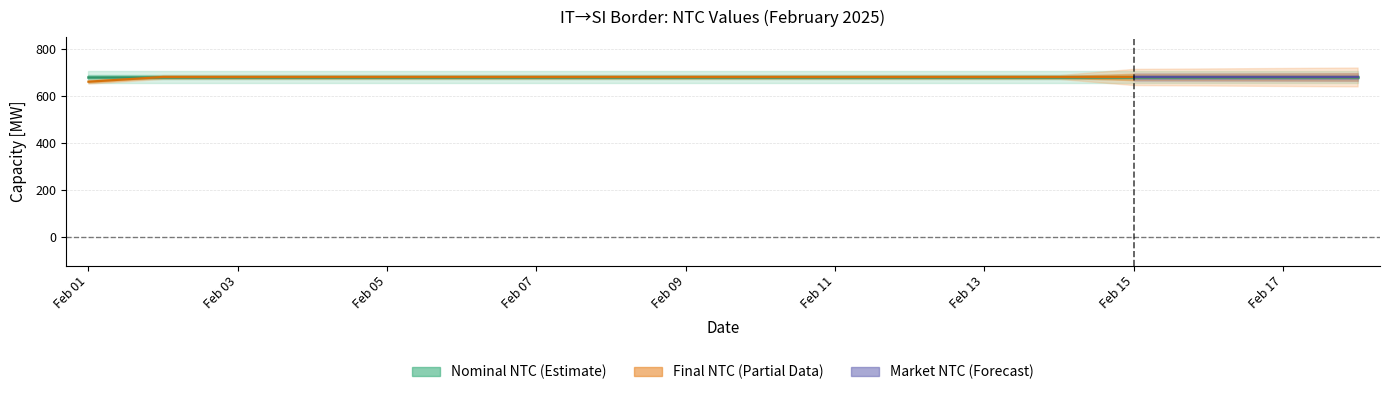

True or false: Nominal NTC and Market NTC intersect in this chart.

False